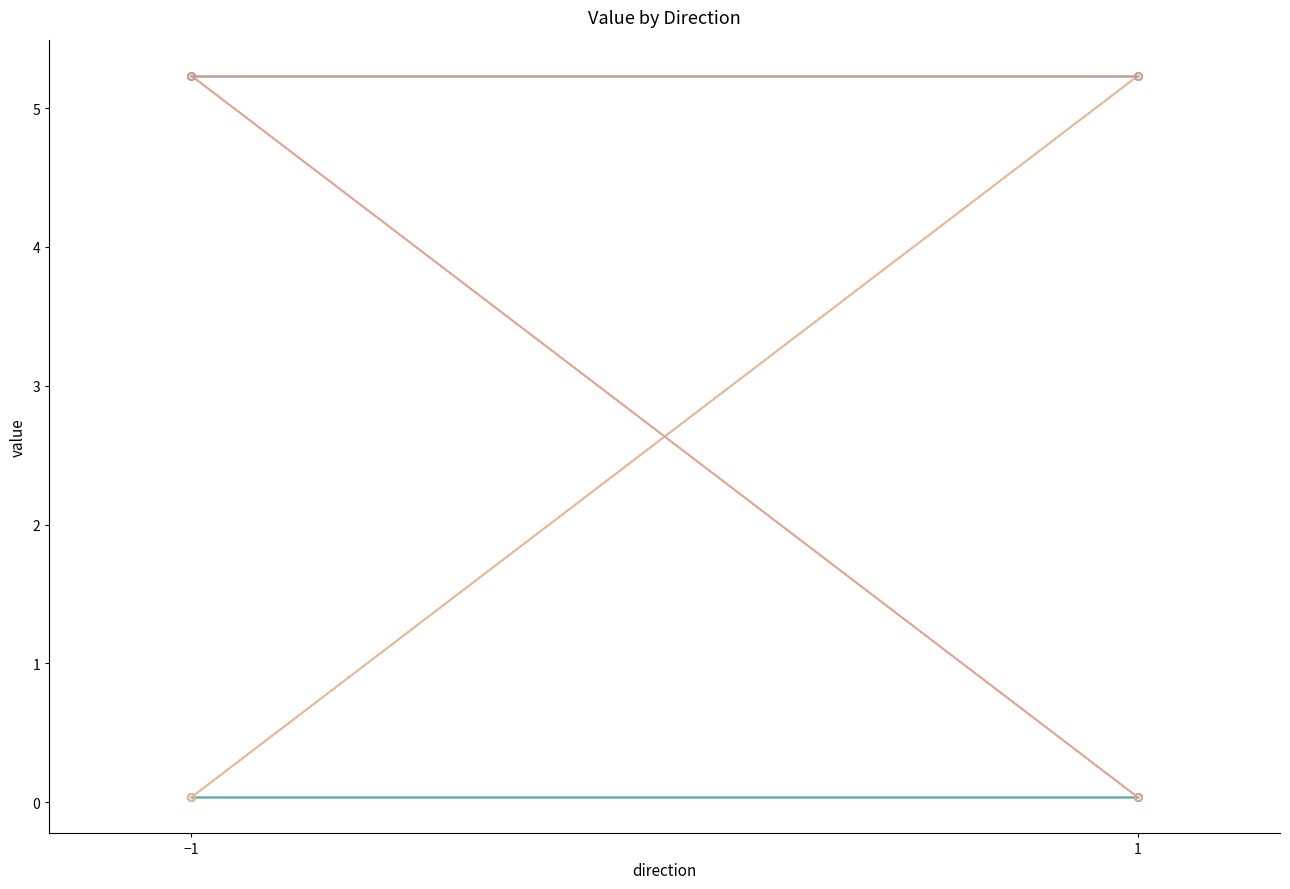

Is this an area chart (filled region under the line)?

No